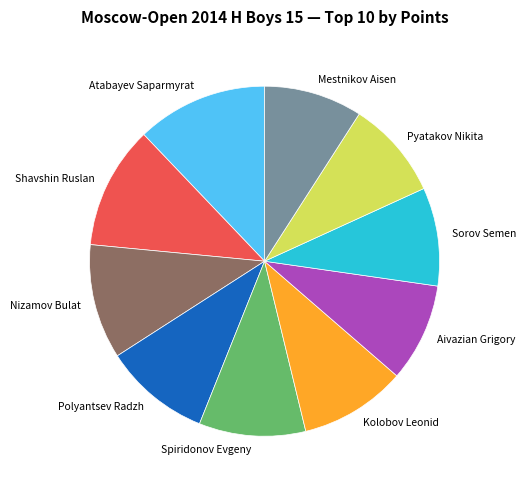

Is there any slice that represents more than half of the pie?

No